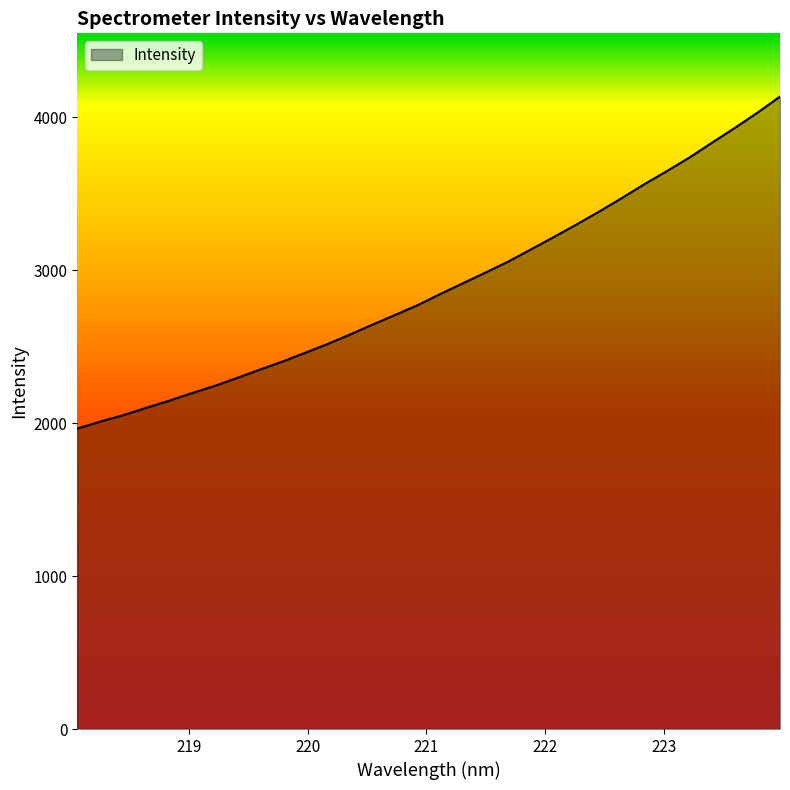

What is the difference between the maximum and minimum values?

2171.7